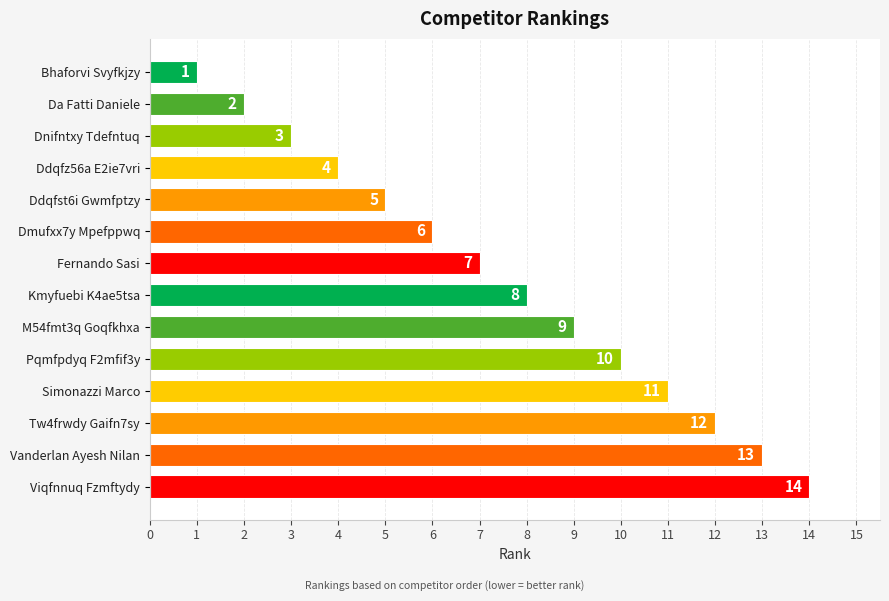

What is the change in value from Pqmfpdyq F2mfif3y to Viqfnnuq Fzmftydy?

+4